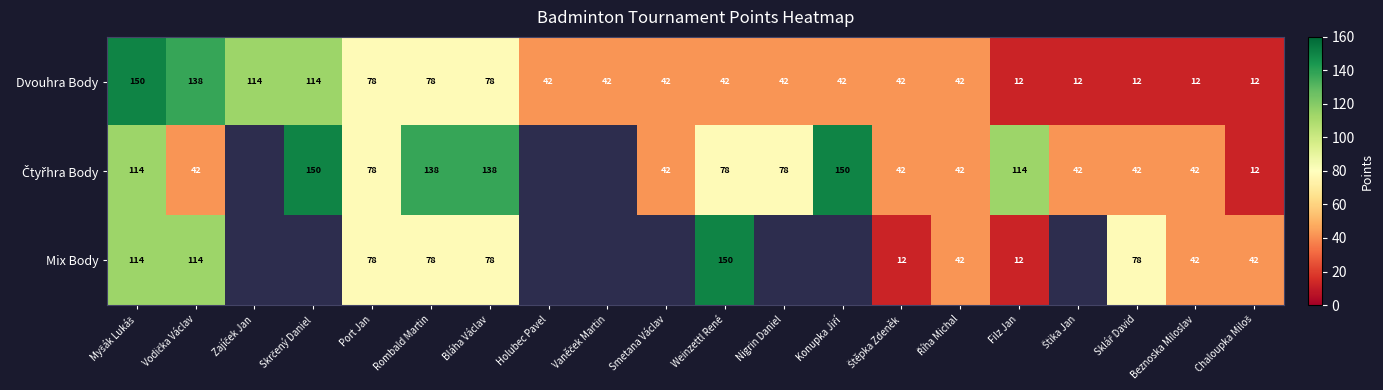

How many data points does each series have?

20